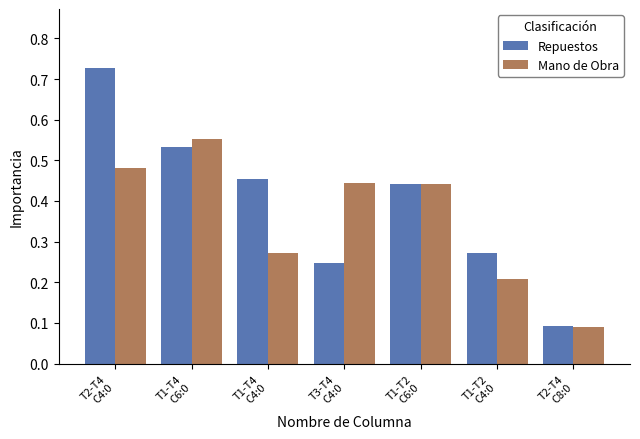

Count the Repuestos values in the range 0 to 1.

7